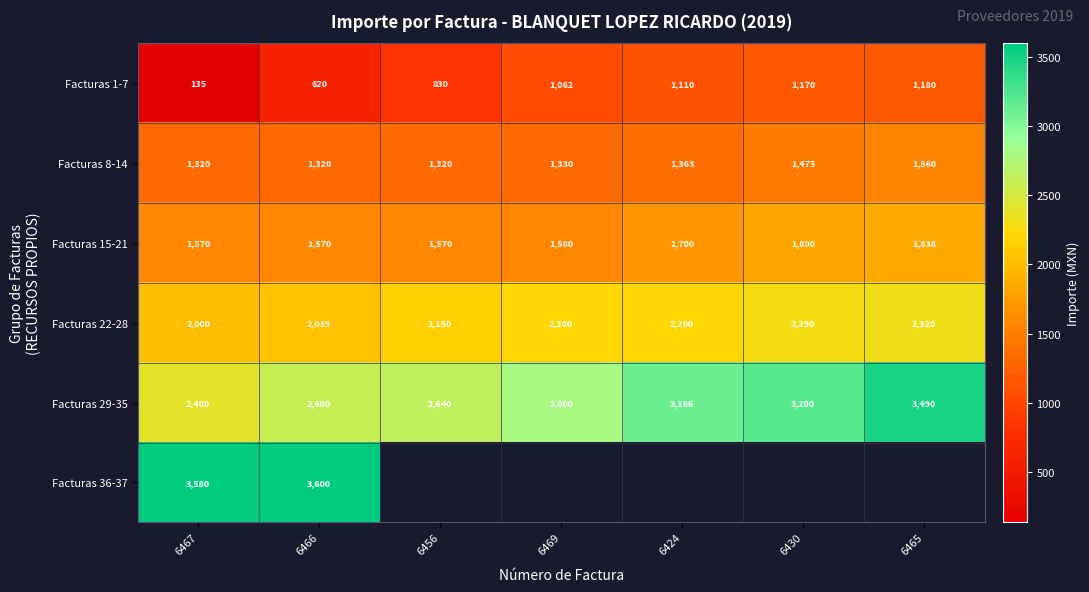

Is the value of Facturas 1-7 at 6424 greater than the value of Facturas 22-28 at 6430?

No